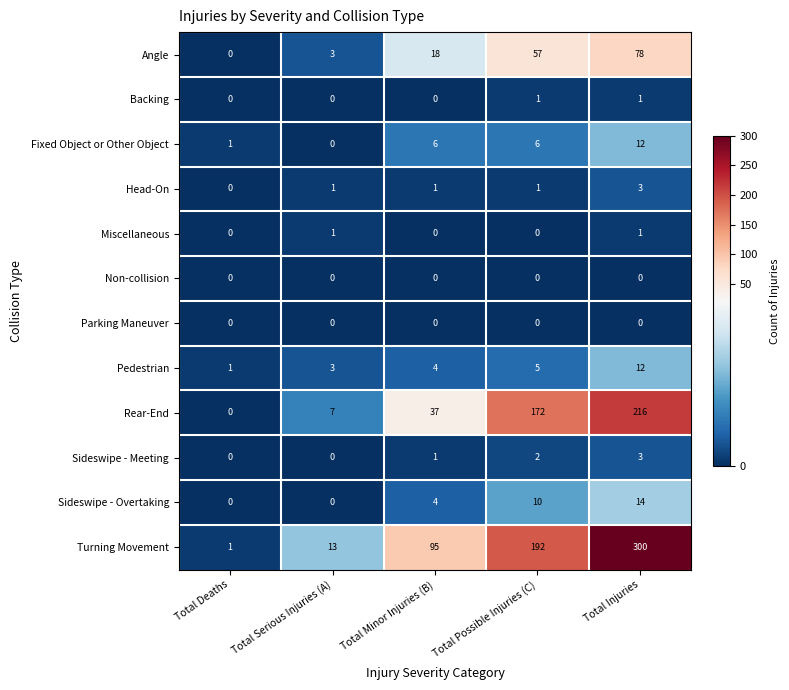

Is it true that Rear-End equals 113 at Total Deaths?

False